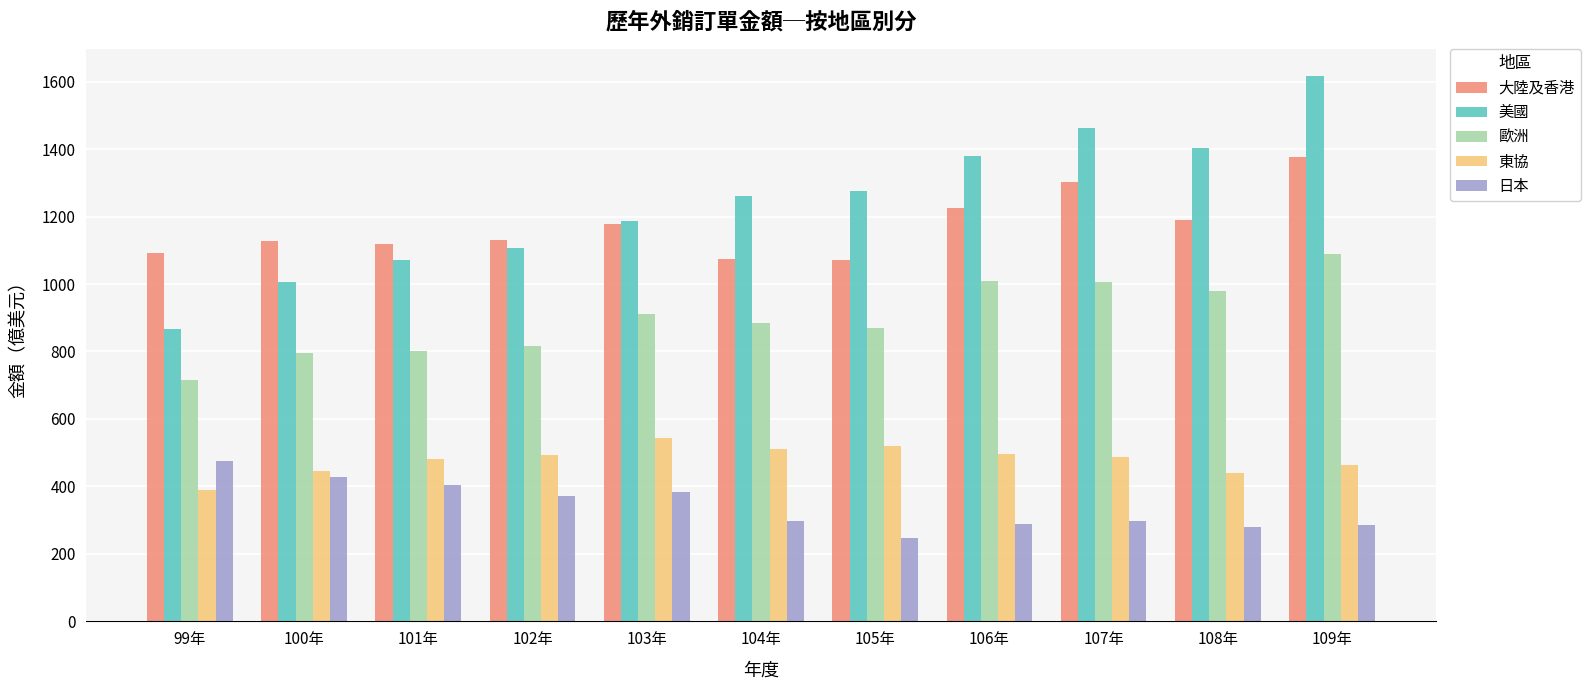

Is it true that 歐洲 equals 716.8 at 99年?

True